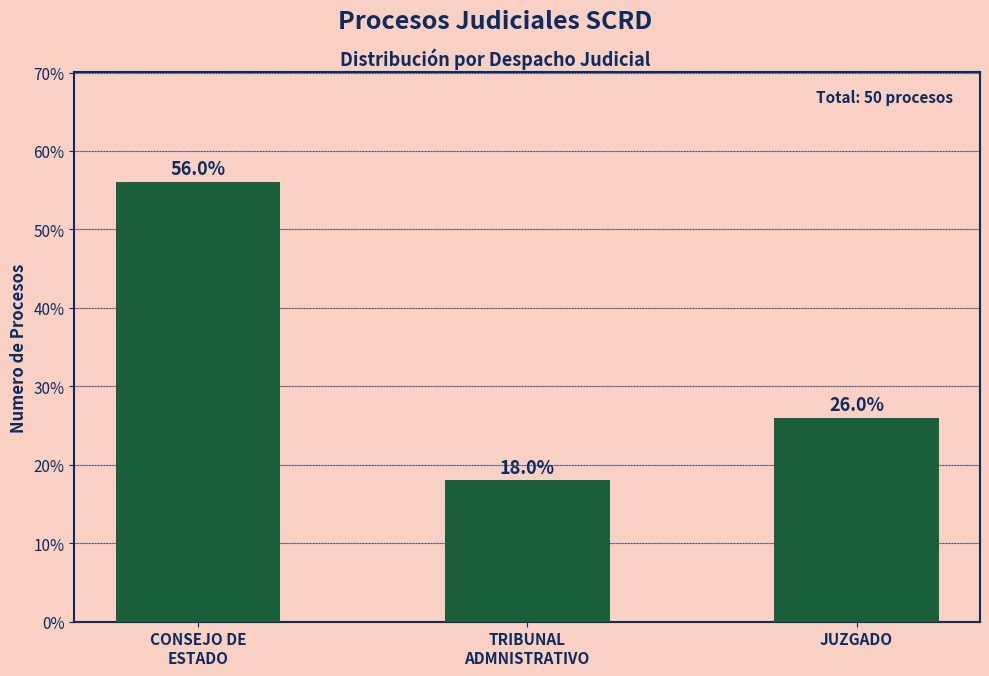

The chart shows a value of 25.4 at CONSEJO DE
ESTADO. True or false?

False